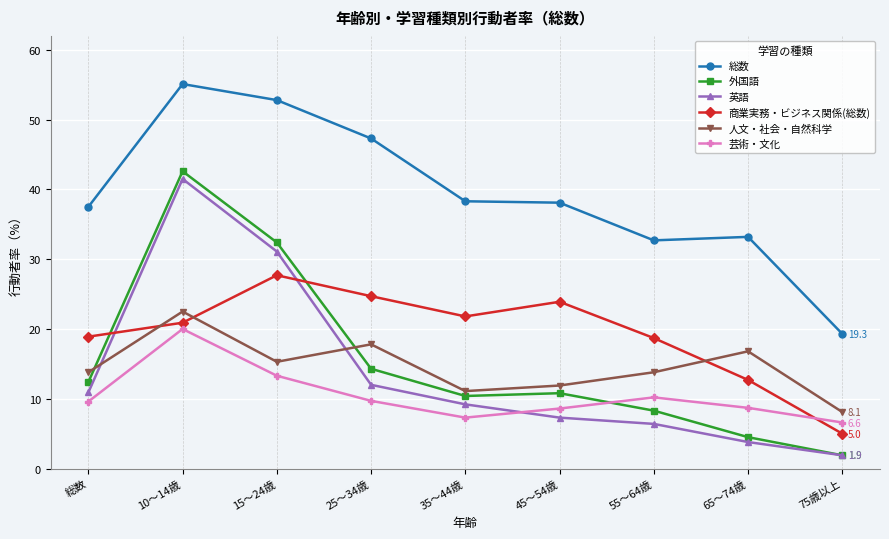

At which label does 外国語 reach its peak?

10～14歳